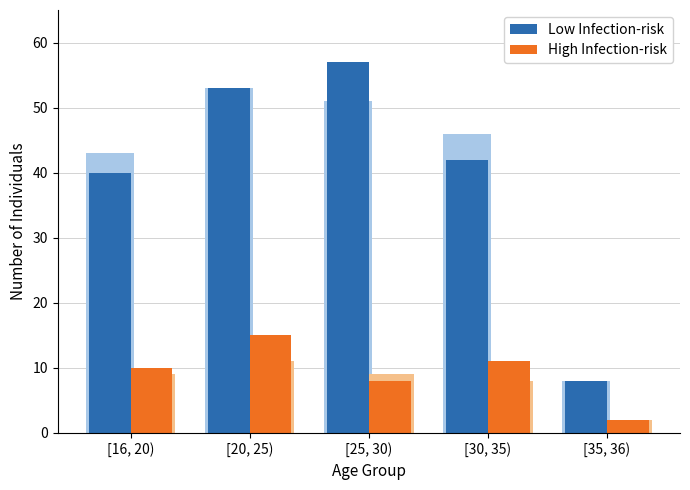

The value of Low Infection-risk at [16, 20) is 70. True or false?

False